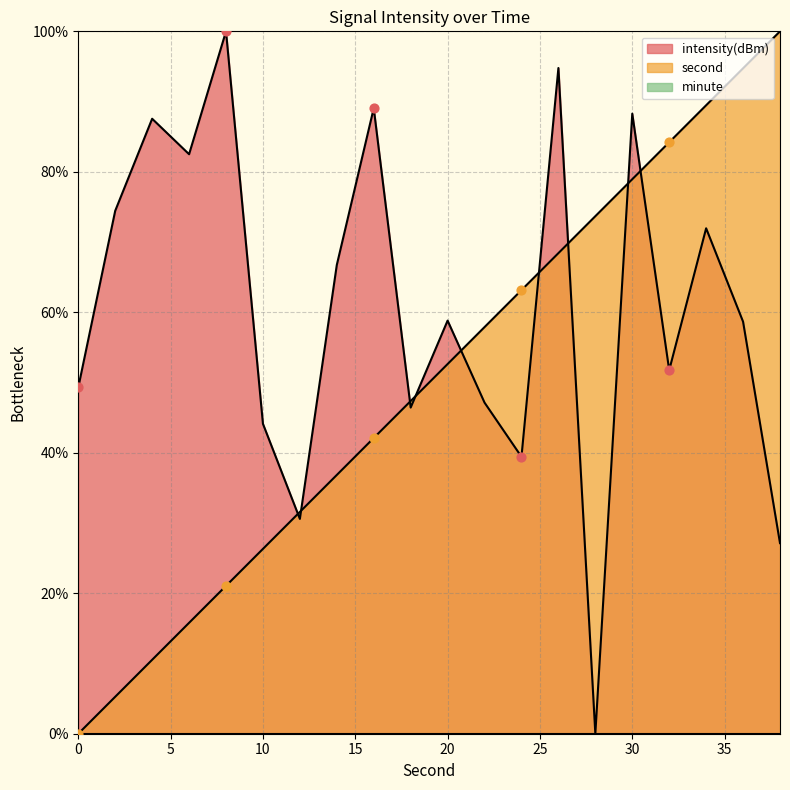

Which series reaches the maximum Y coordinate?

second